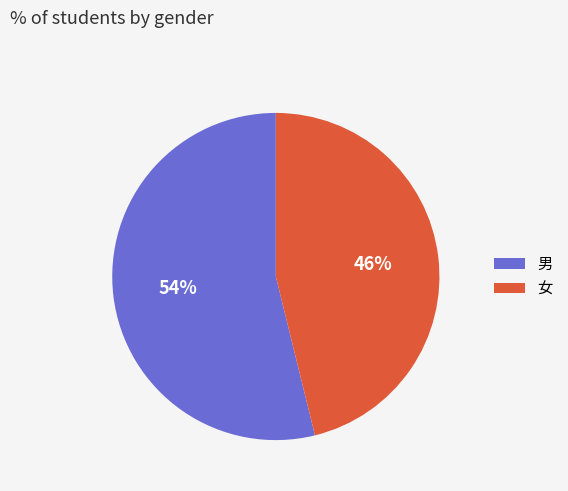

How many slices are in this pie chart?

2